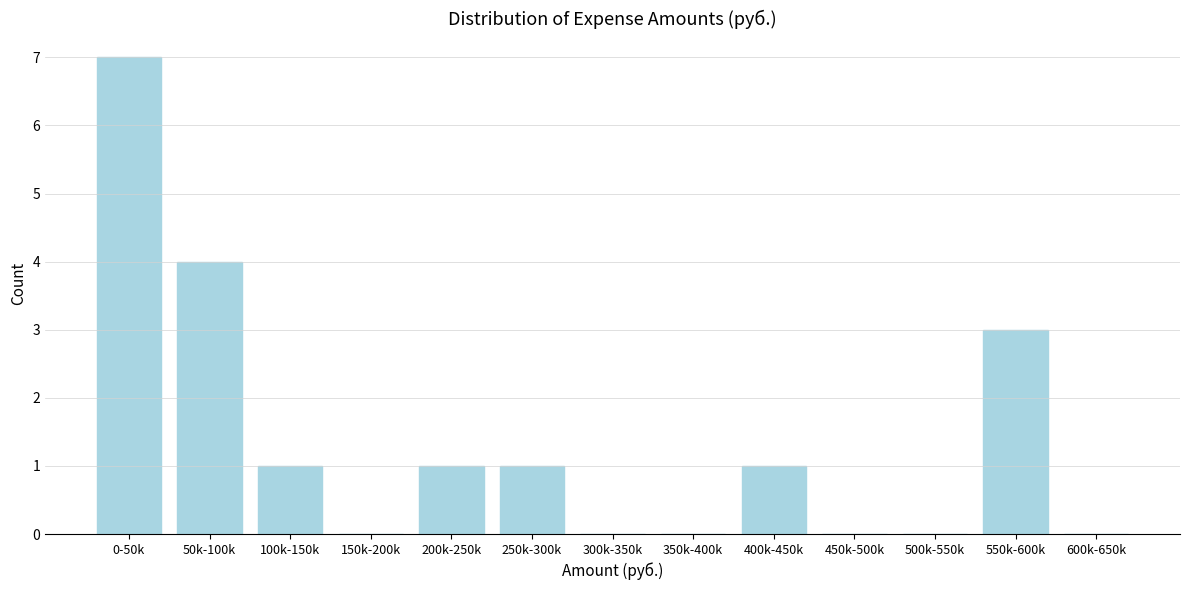

Reading right to left, transcribe all the data shown in this chart.

600k-650k=0	550k-600k=3	500k-550k=0	450k-500k=0	400k-450k=1	350k-400k=0	300k-350k=0	250k-300k=1	200k-250k=1	150k-200k=0	100k-150k=1	50k-100k=4	0-50k=7